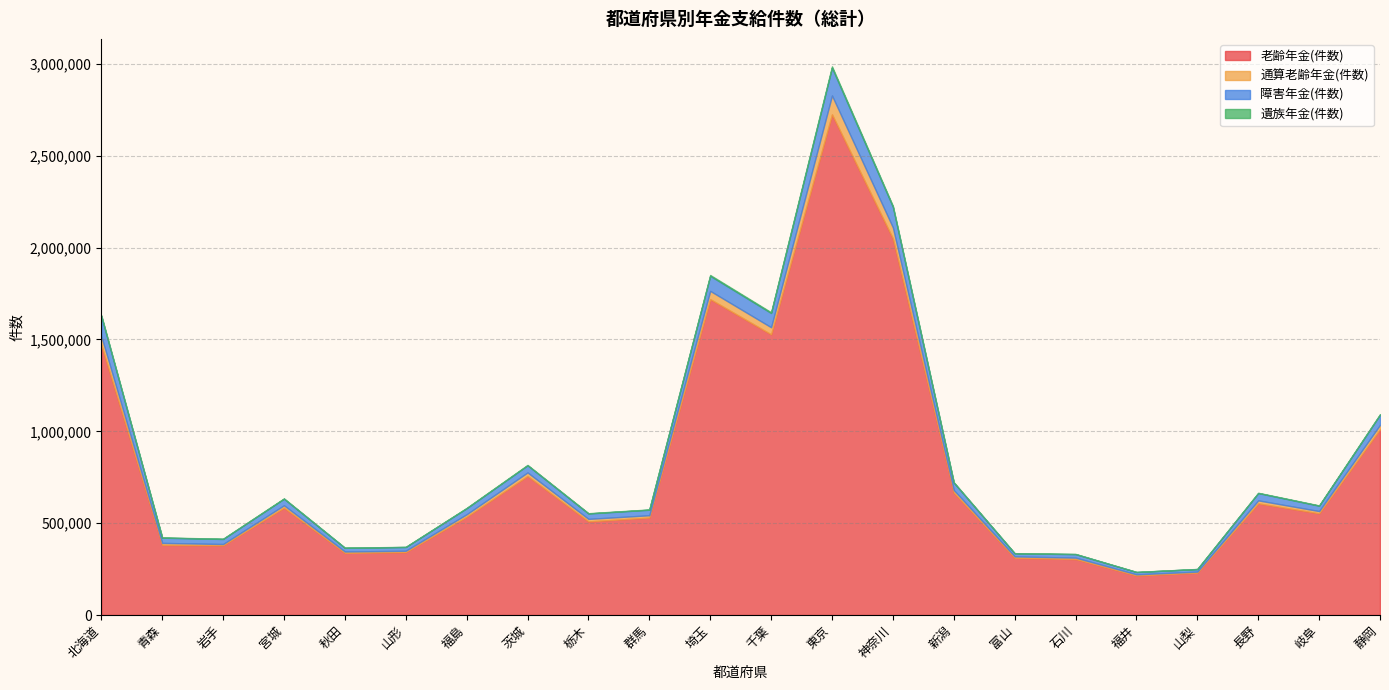

At which category is the sum across all series the highest?

東京